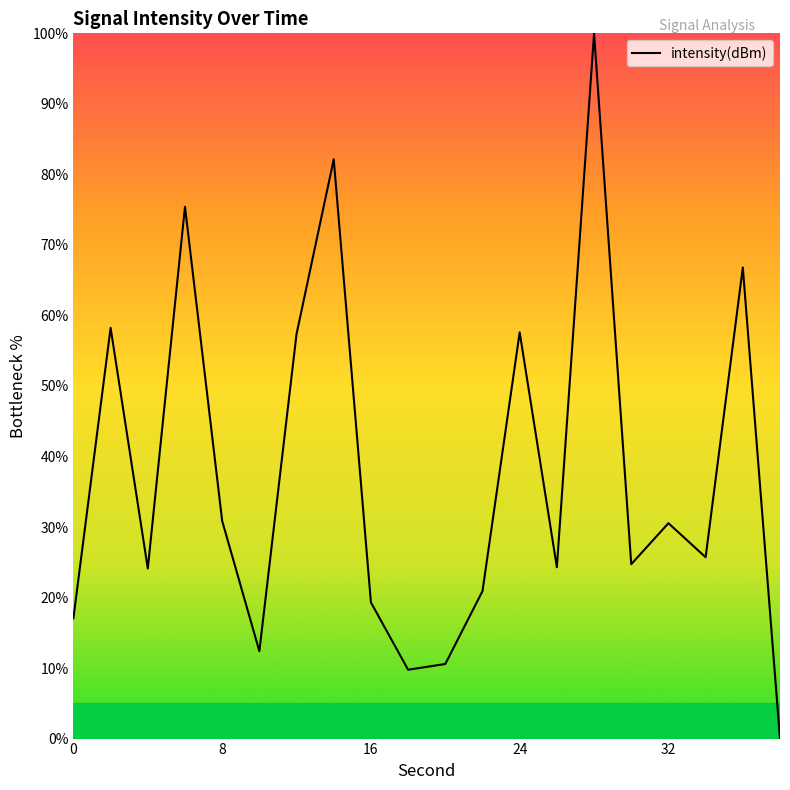

How many lines are shown in the chart?

1